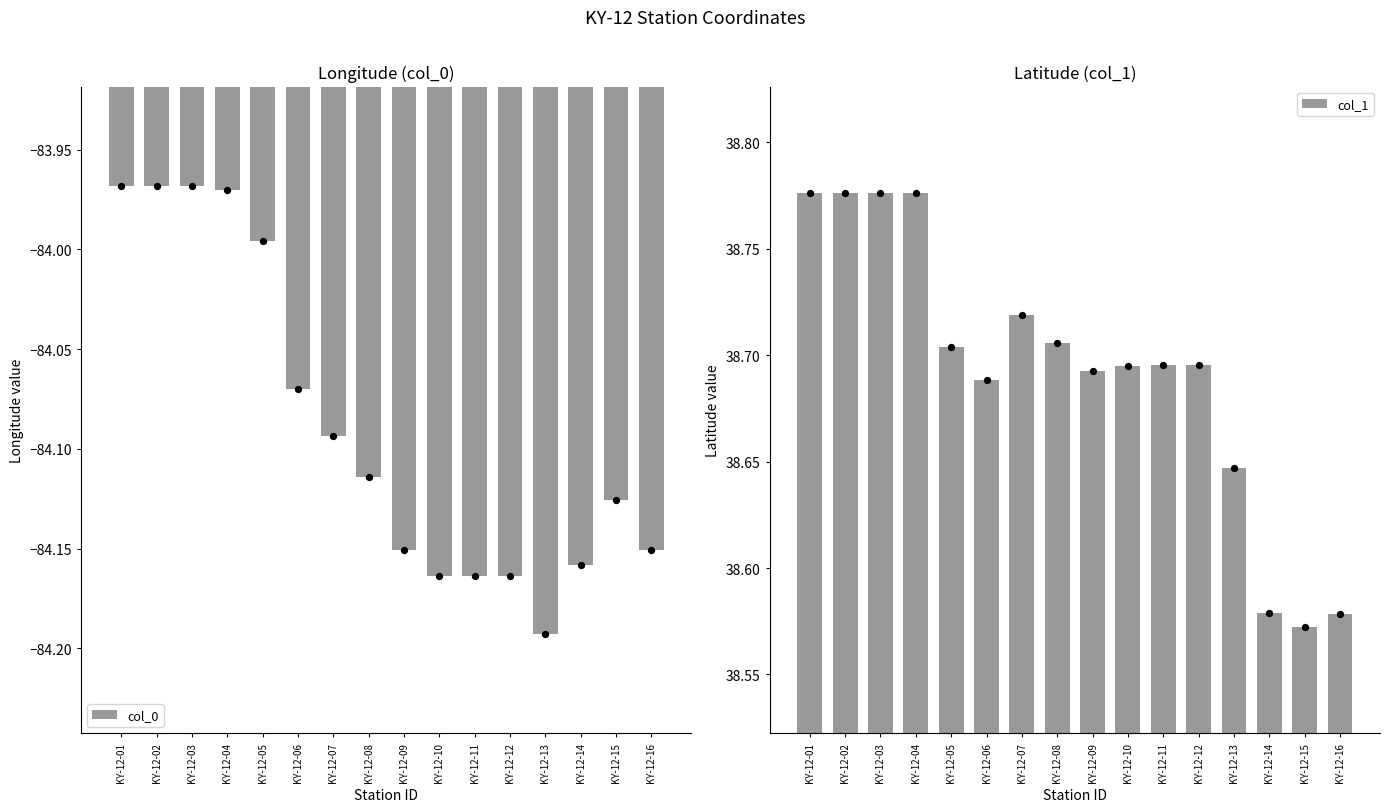

Which series has the largest Y range (max minus min)?

col_0